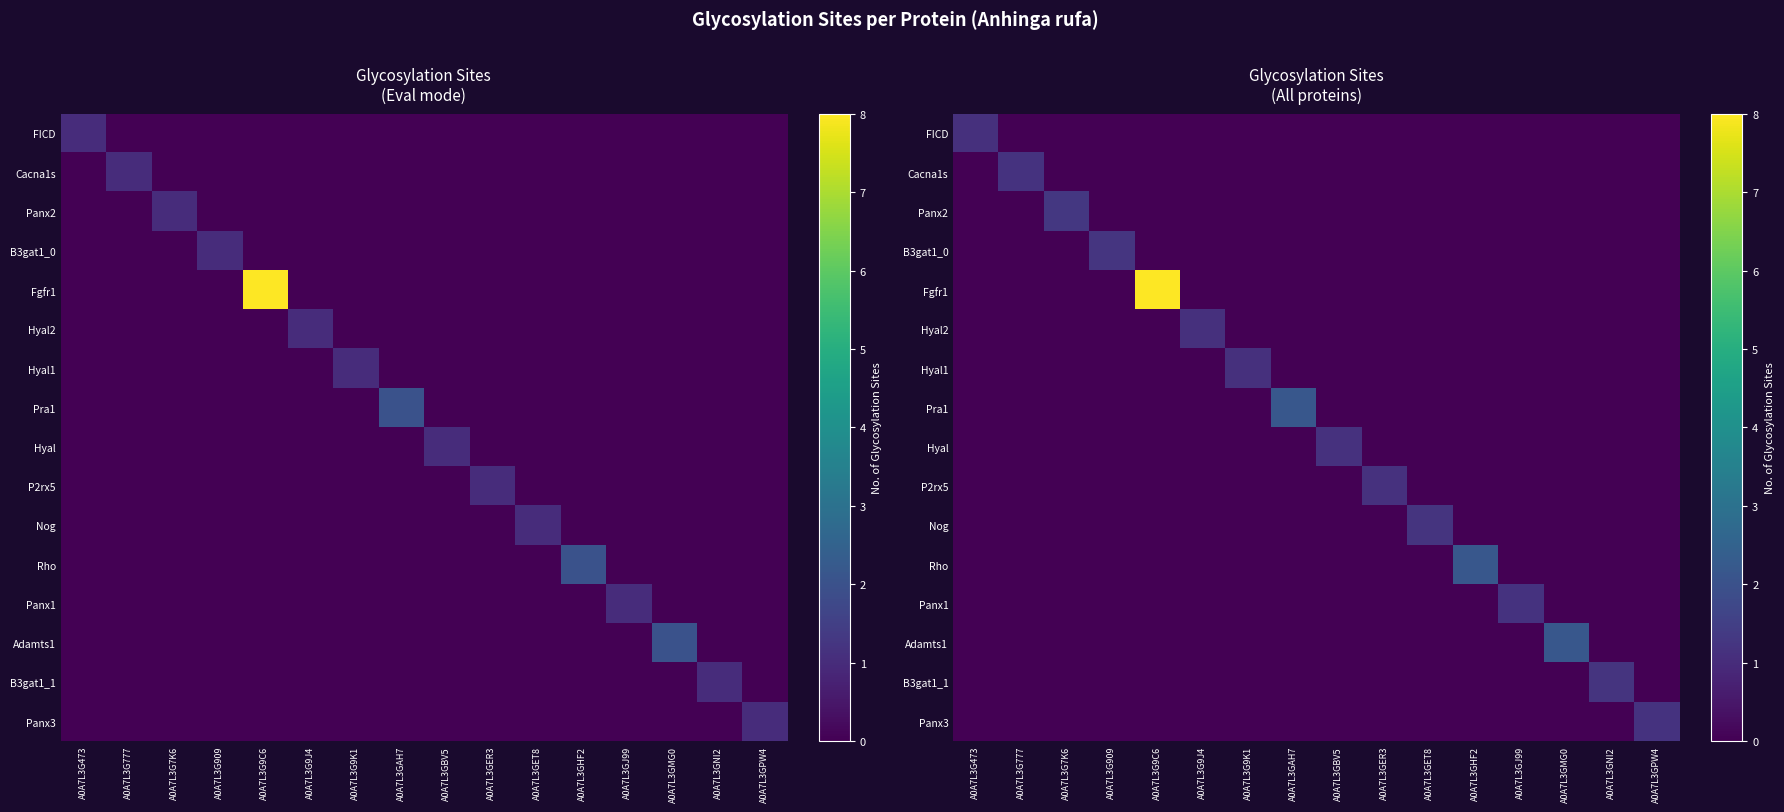

Rank the series at A0A7L3G7K6 from lowest to highest value.

FICD, Cacna1s, B3gat1_0, Fgfr1, Hyal2, Hyal1, Pra1, Hyal, P2rx5, Nog, Rho, Panx1, Adamts1, B3gat1_1, Panx3, Panx2